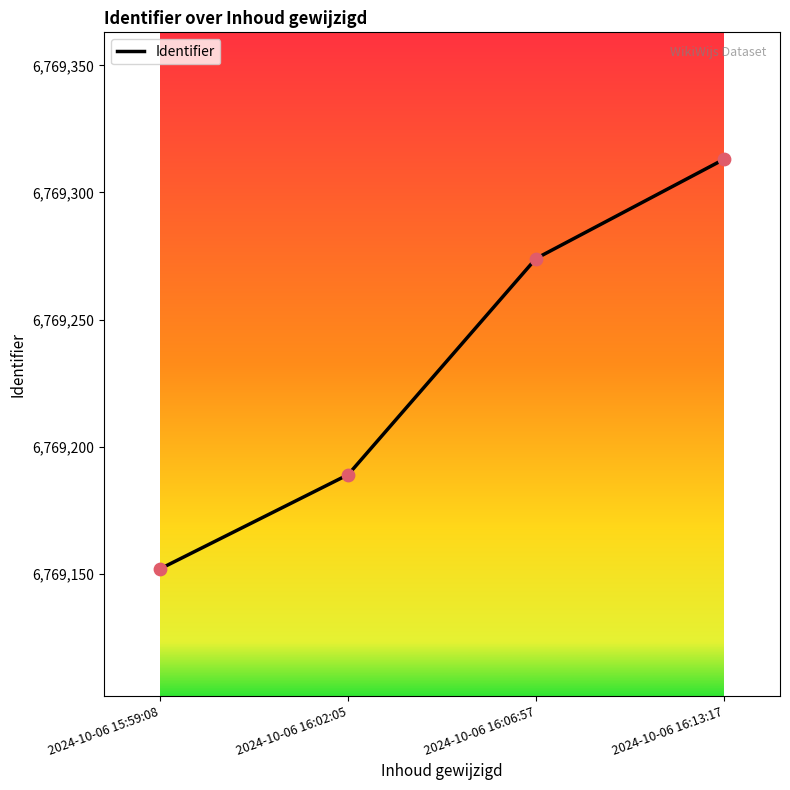

Approximately how many times larger is the value at 2024-10-06 16:13:17 compared to 2024-10-06 15:59:08?

1.0